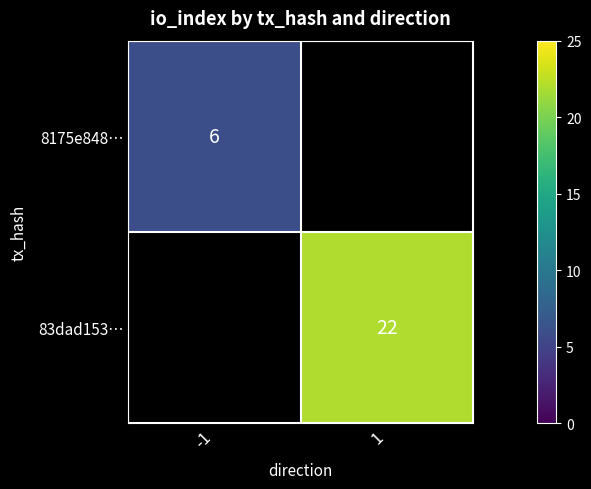

The value of 83dad153… at 1 is 22. True or false?

True